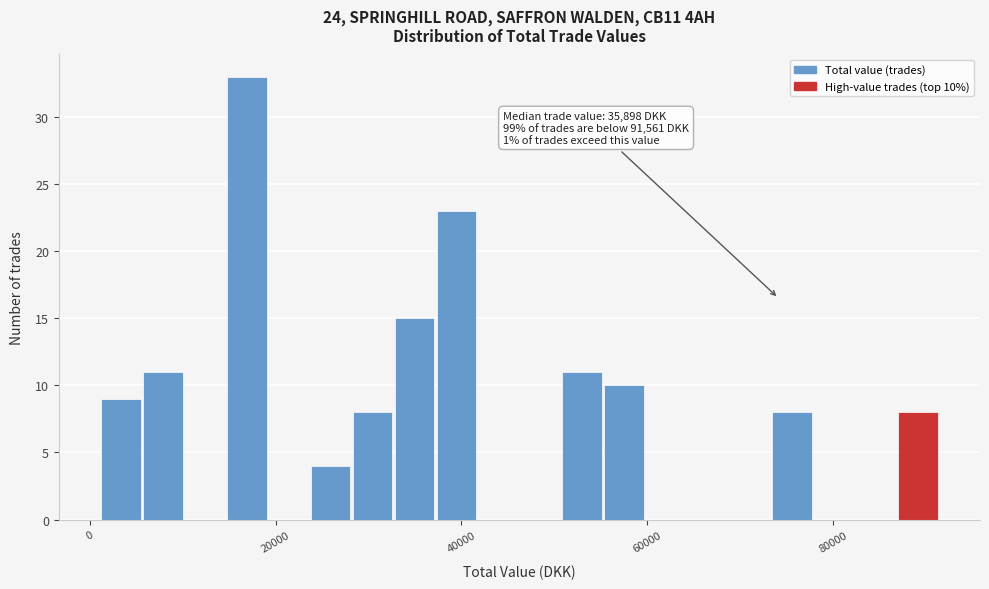

Read against the x-axis, roughly where is the centre of the tallest bar?

16000